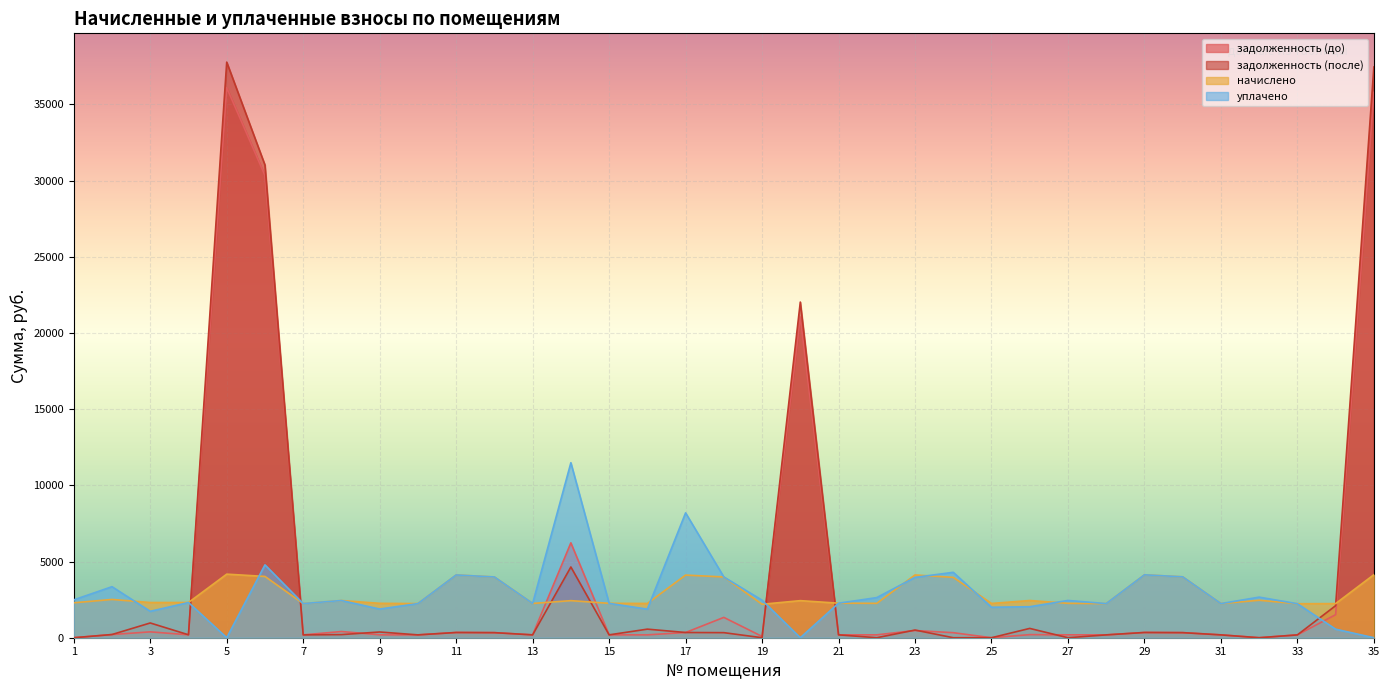

True or false: уплачено and задолженность (после) cross at least once.

True